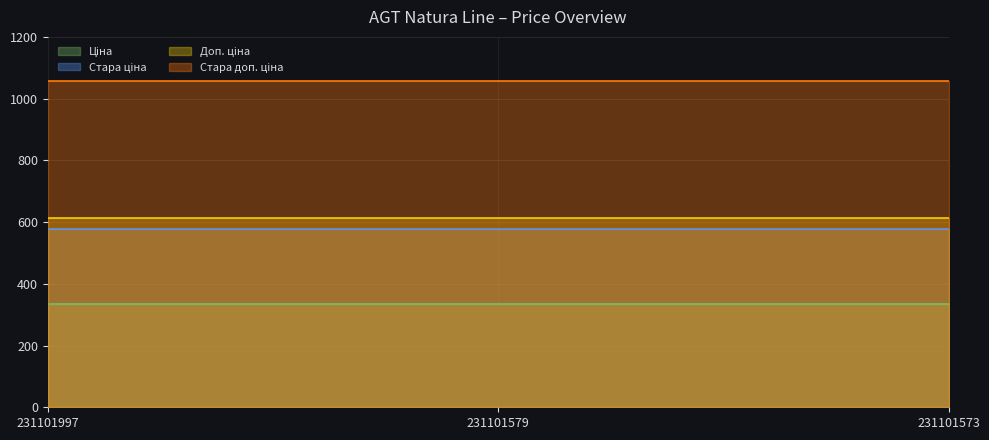

Count the number of data series in this chart.

4